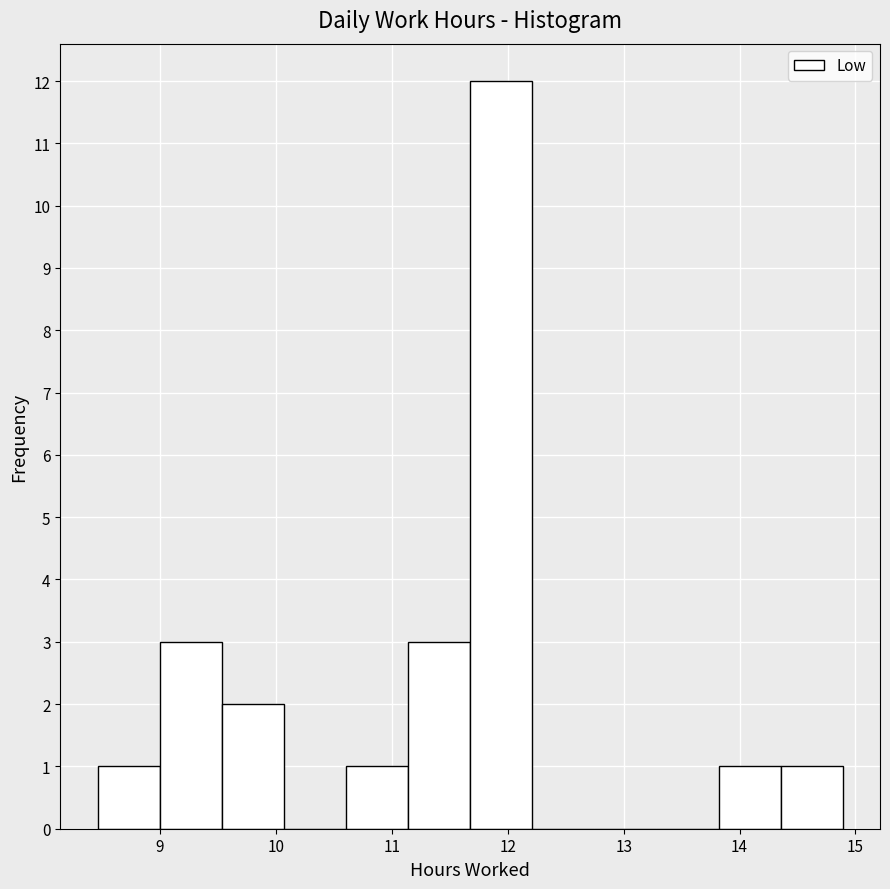

Reading left to right, transcribe this chart: for each bar, give the range it covers on the x-axis and its height. Neither the bar edges nor the heights are printed on the chart, so give them approximately, as read against the axes.

8.5 to 9.0: 1
9.0 to 9.5: 3
9.5 to 10.1: 2
10.1 to 10.6: 0
10.6 to 11.1: 1
11.1 to 11.7: 3
11.7 to 12.2: 12
12.2 to 12.7: 0
12.7 to 13.3: 0
13.3 to 13.8: 0
13.8 to 14.4: 1
14.4 to 14.9: 1